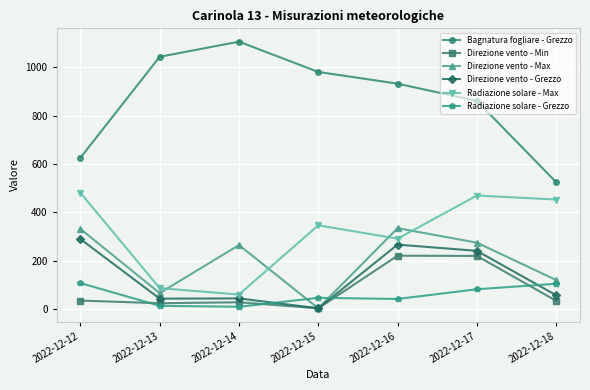

At which category does the chart reach its peak across all series?

2022-12-14